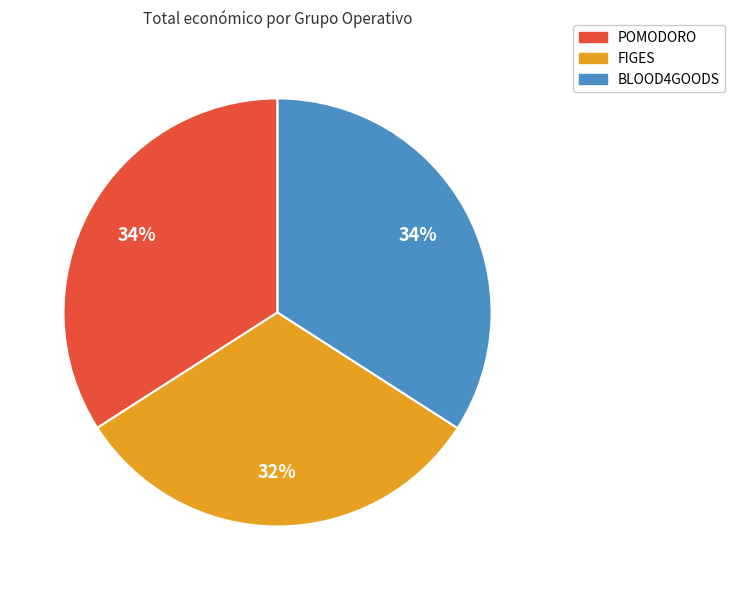

To the nearest percent, what percentage of the pie is FIGES?

32%